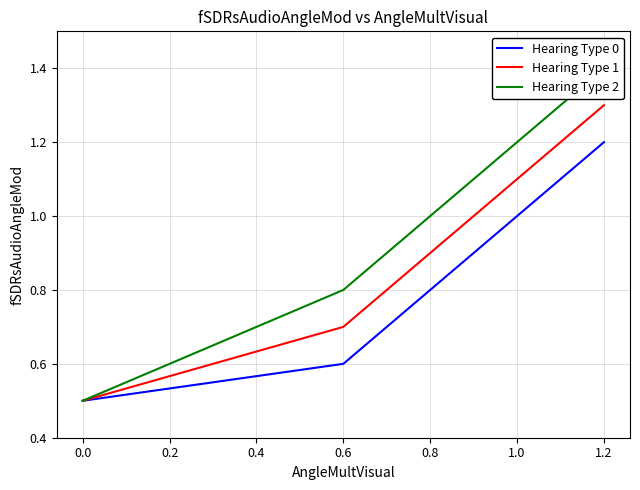

What is the difference between the highest and lowest values at 0.4?

0.2